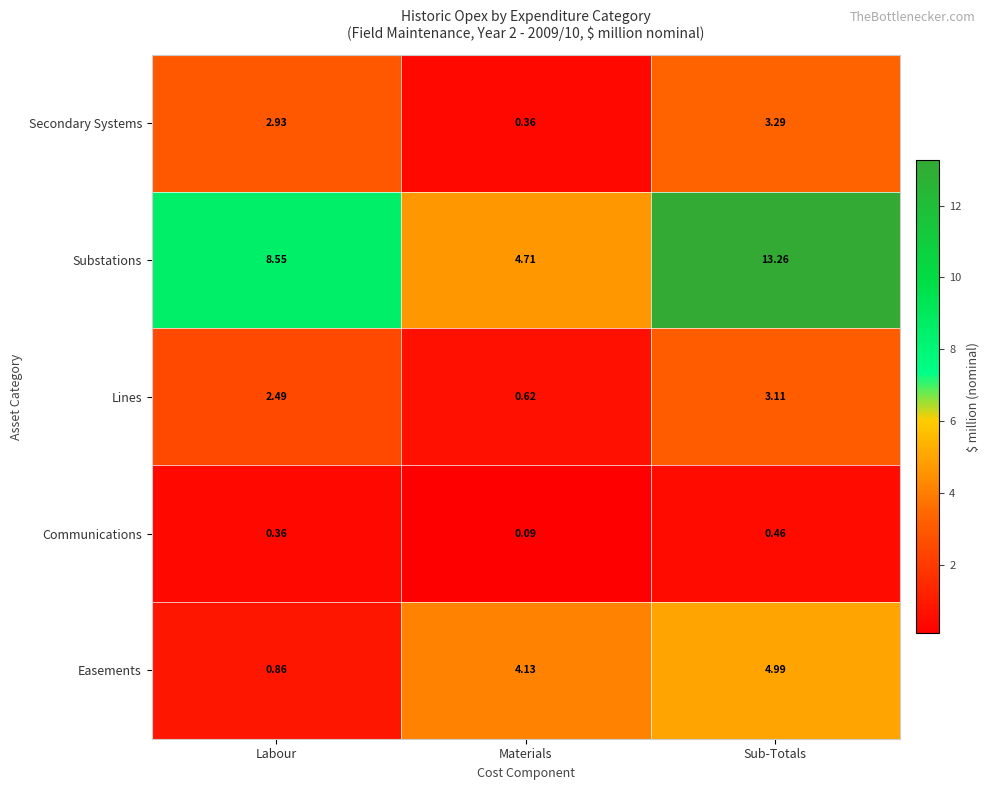

Rank the series at Sub-Totals from lowest to highest value.

Communications, Lines, Secondary Systems, Easements, Substations